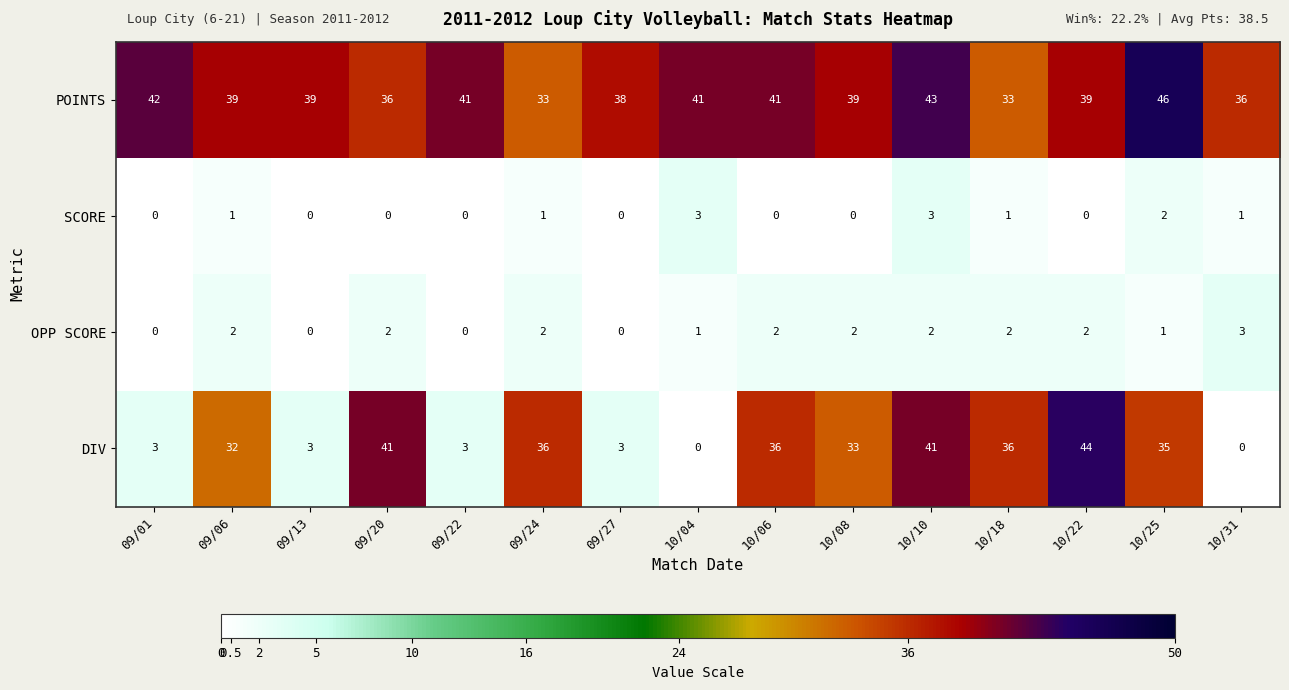

At which label is DIV closest to 22?

09/06